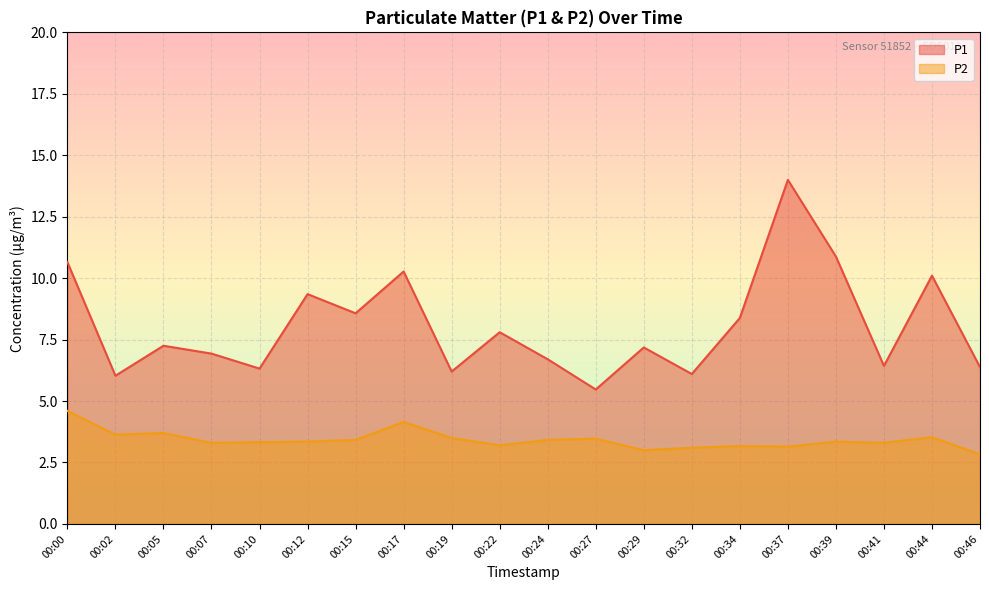

The P1 series shows 16.1 at 00:00. True or false?

False